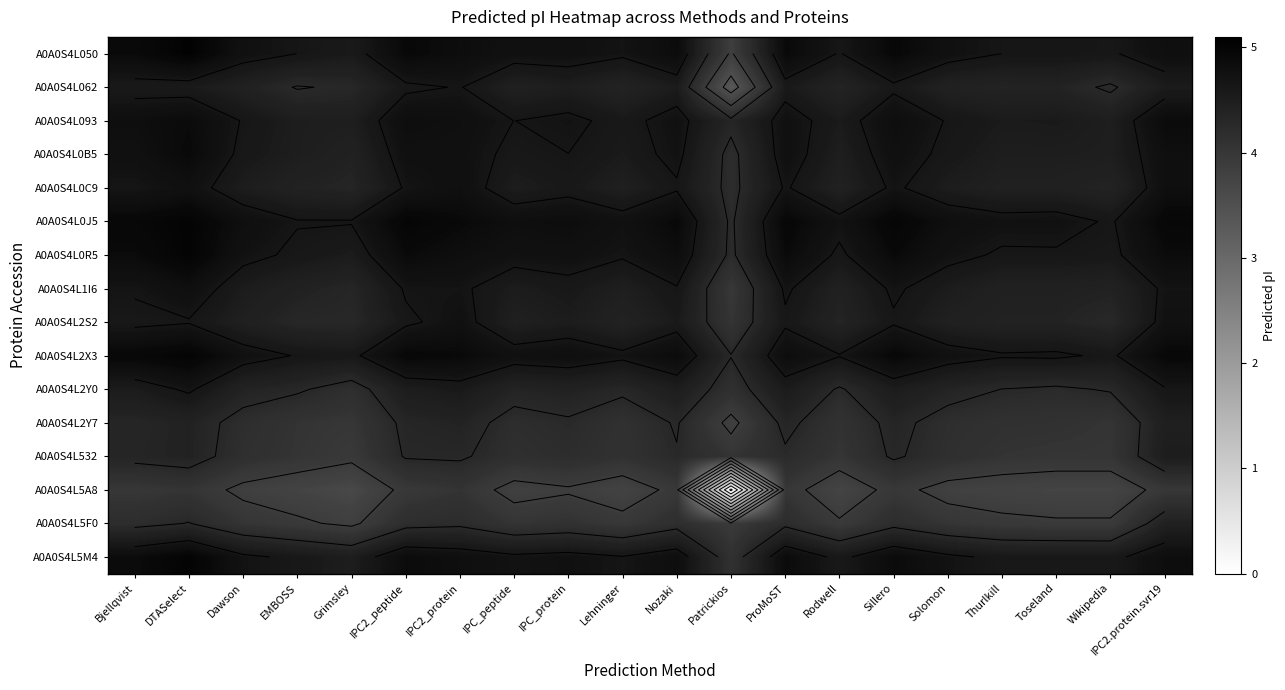

What is the total value across all series at ProMoST?

74.0